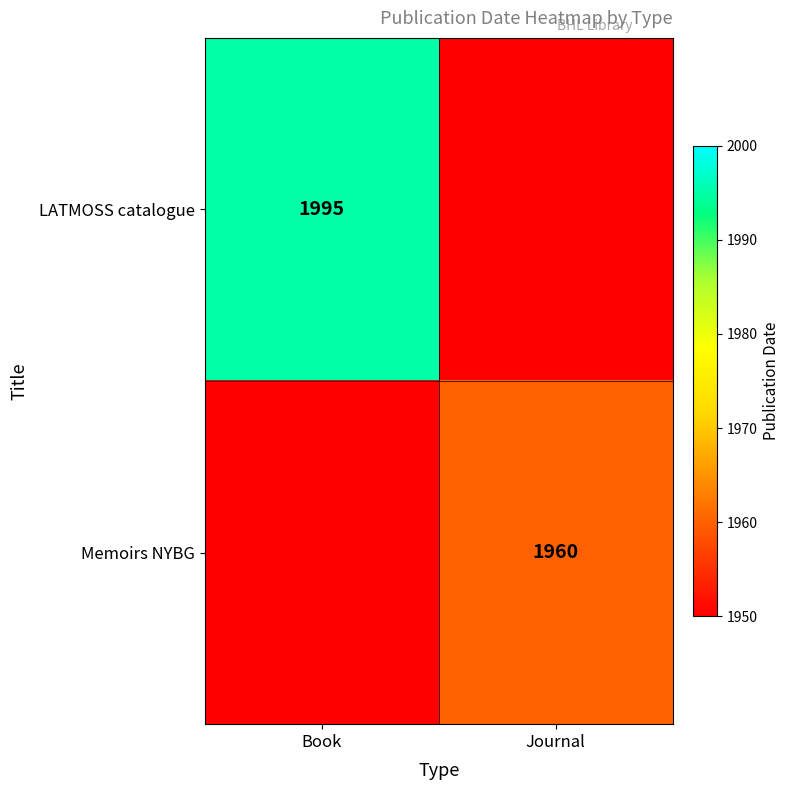

Is it true that LATMOSS catalogue equals 836 at Book?

False